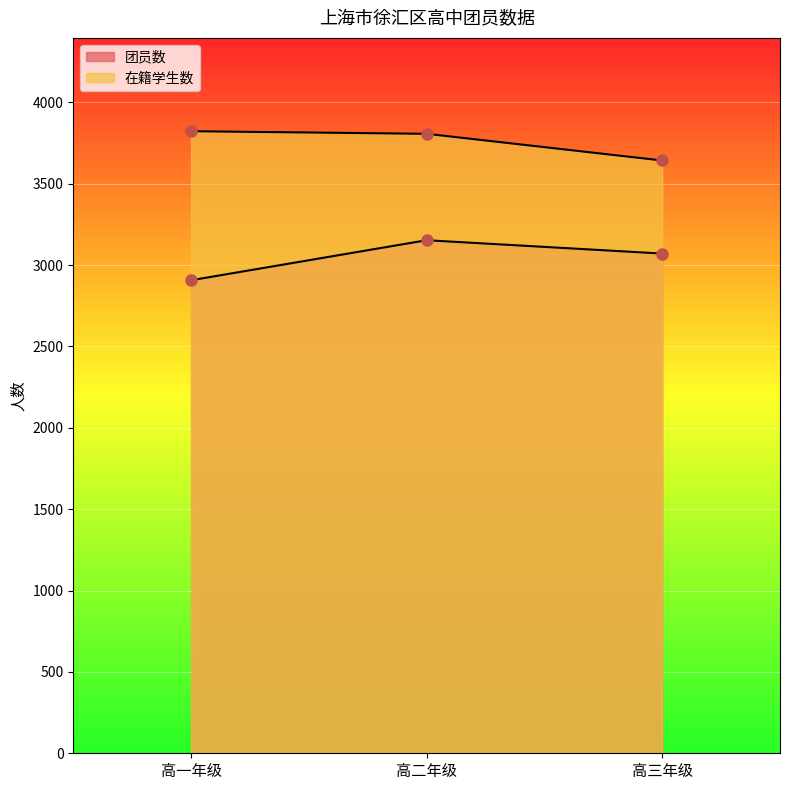

How many values in the 团员数 series exceed 3071?

1